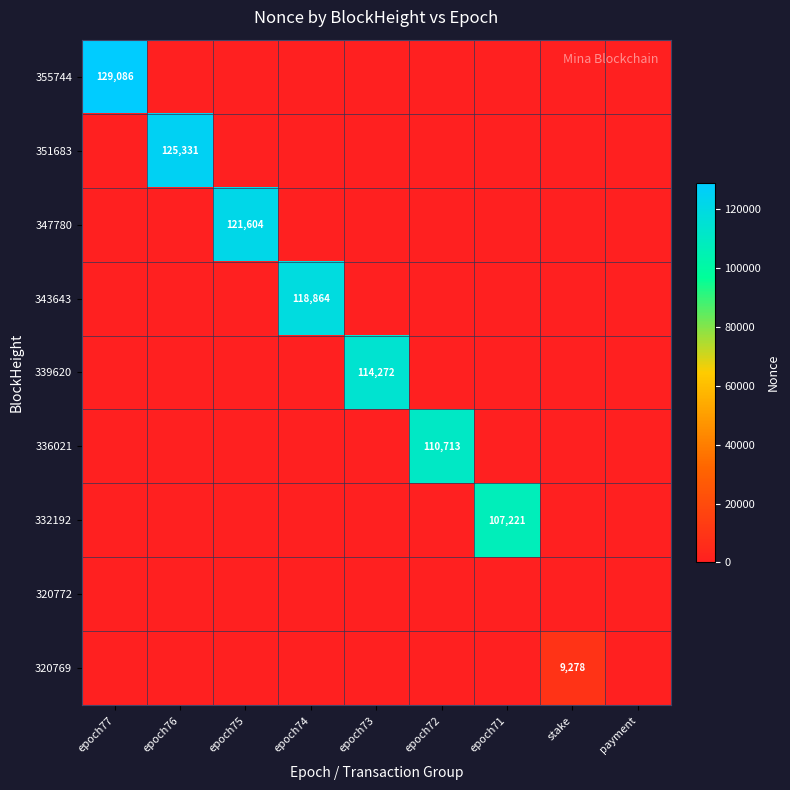

What is the average value of the 347780 series?

13512